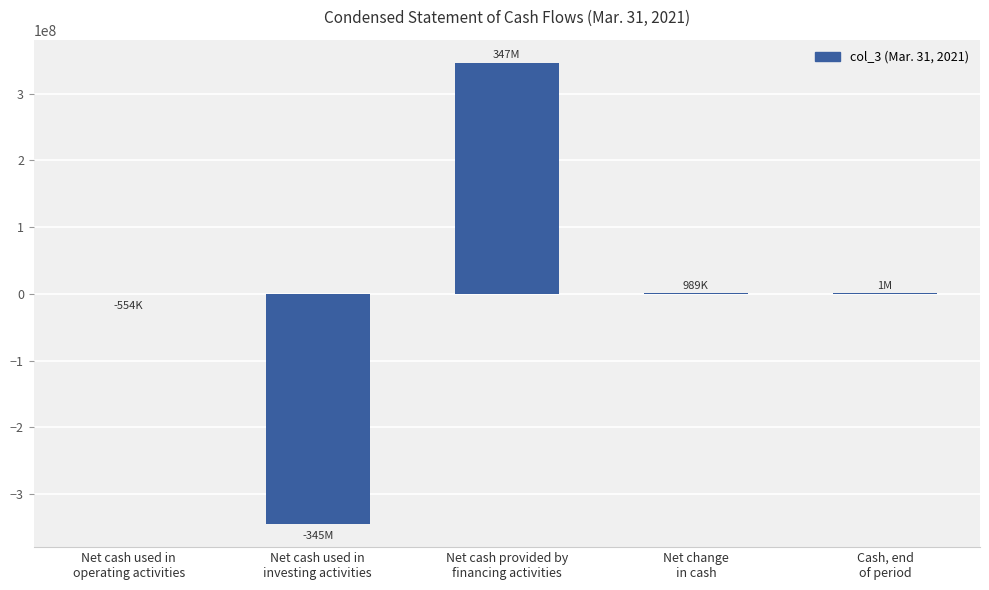

Which has a higher value, Net cash provided by
financing activities or Net cash used in
operating activities?

Net cash provided by
financing activities